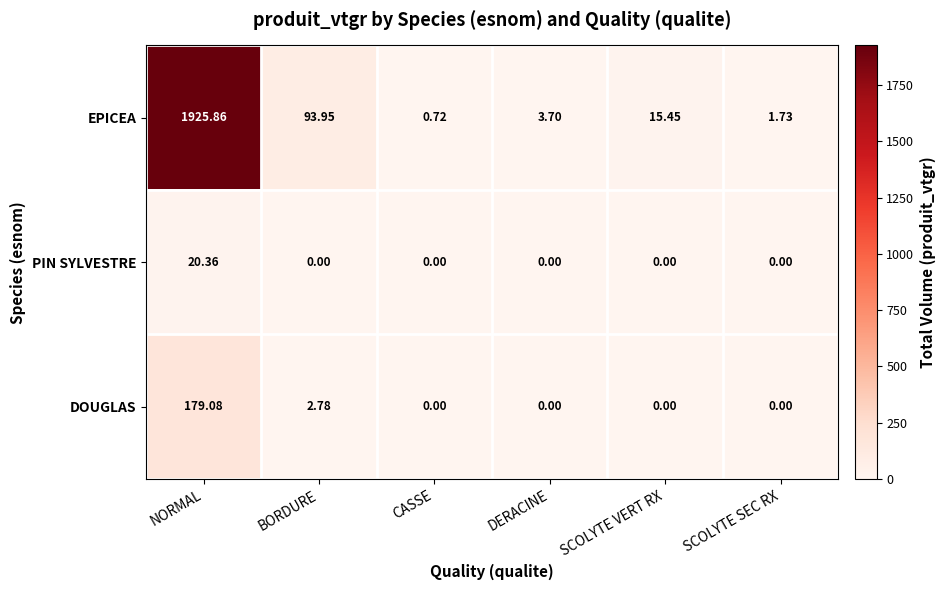

Between SCOLYTE VERT RX and SCOLYTE SEC RX, which series saw the biggest shift?

EPICEA